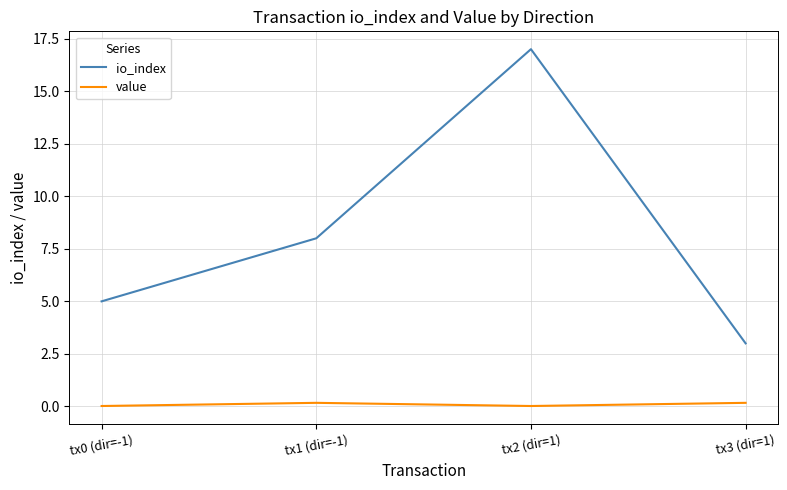

At which label does io_index reach its peak?

tx2 (dir=1)